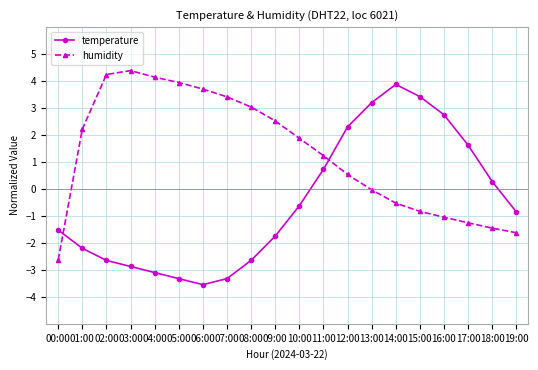

Rank the series by their maximum value, from lowest to highest.

temperature, humidity